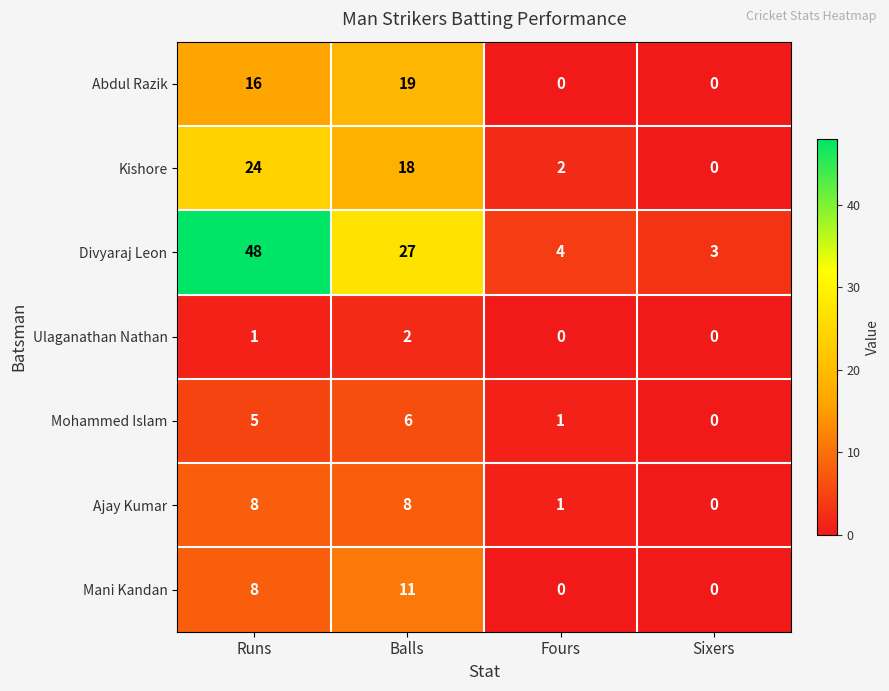

Count the number of data series in this chart.

7